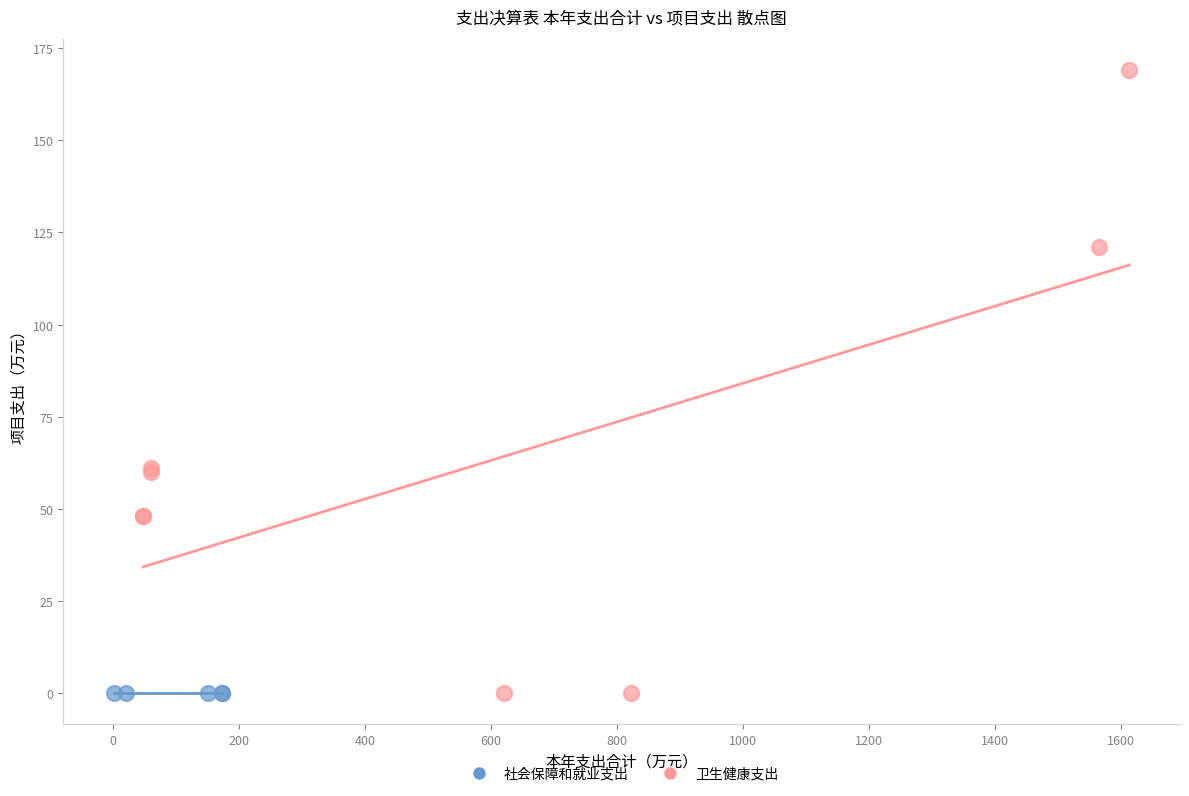

Which series contains the highest Y value?

卫生健康支出